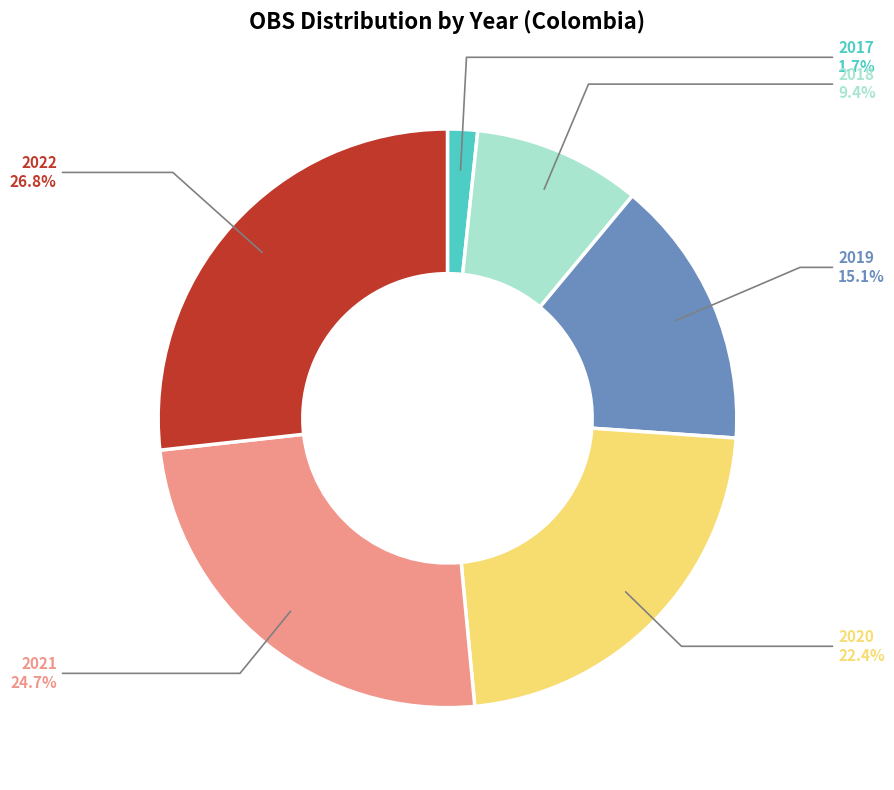

To the nearest percent, what percentage of the pie is 2022?

27%